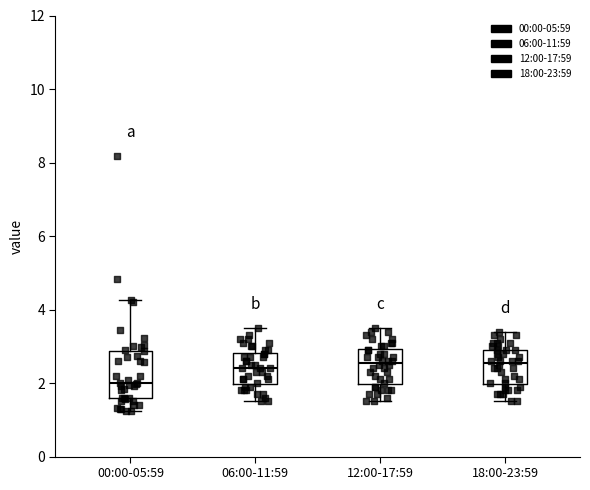

Where does the median line of the box for 12:00-17:59 sit on the y-axis? The values are not printed on the chart, so give them approximately, as read against the axis.

2.6